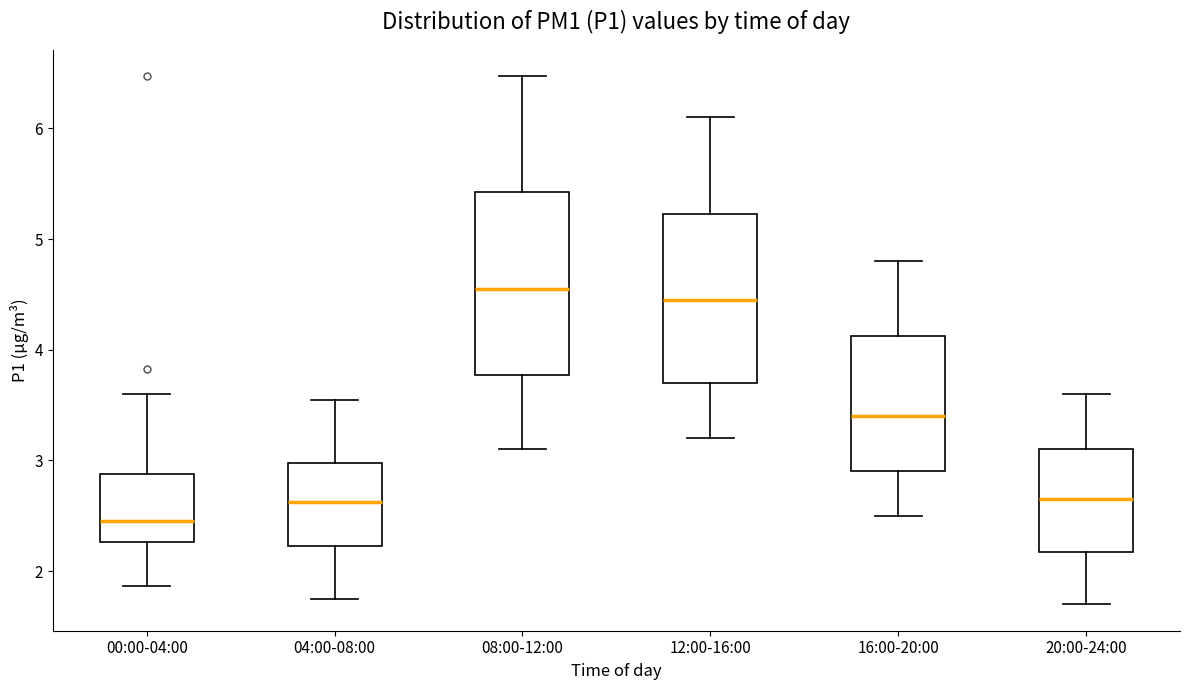

Reading left to right, transcribe this box plot: for each box, give where its median line is, the range the box spans, and where its two whiskers end, as read against the y-axis. The values are not printed on the chart, so give them approximately, as read against the axis.

00:00-04:00: median 2.5, box 2.3 to 2.9, whiskers 1.9 to 3.6
04:00-08:00: median 2.6, box 2.2 to 3.0, whiskers 1.8 to 3.6
08:00-12:00: median 4.6, box 3.8 to 5.4, whiskers 3.1 to 6.5
12:00-16:00: median 4.5, box 3.7 to 5.2, whiskers 3.2 to 6.1
16:00-20:00: median 3.4, box 2.9 to 4.1, whiskers 2.5 to 4.8
20:00-24:00: median 2.7, box 2.2 to 3.1, whiskers 1.7 to 3.6